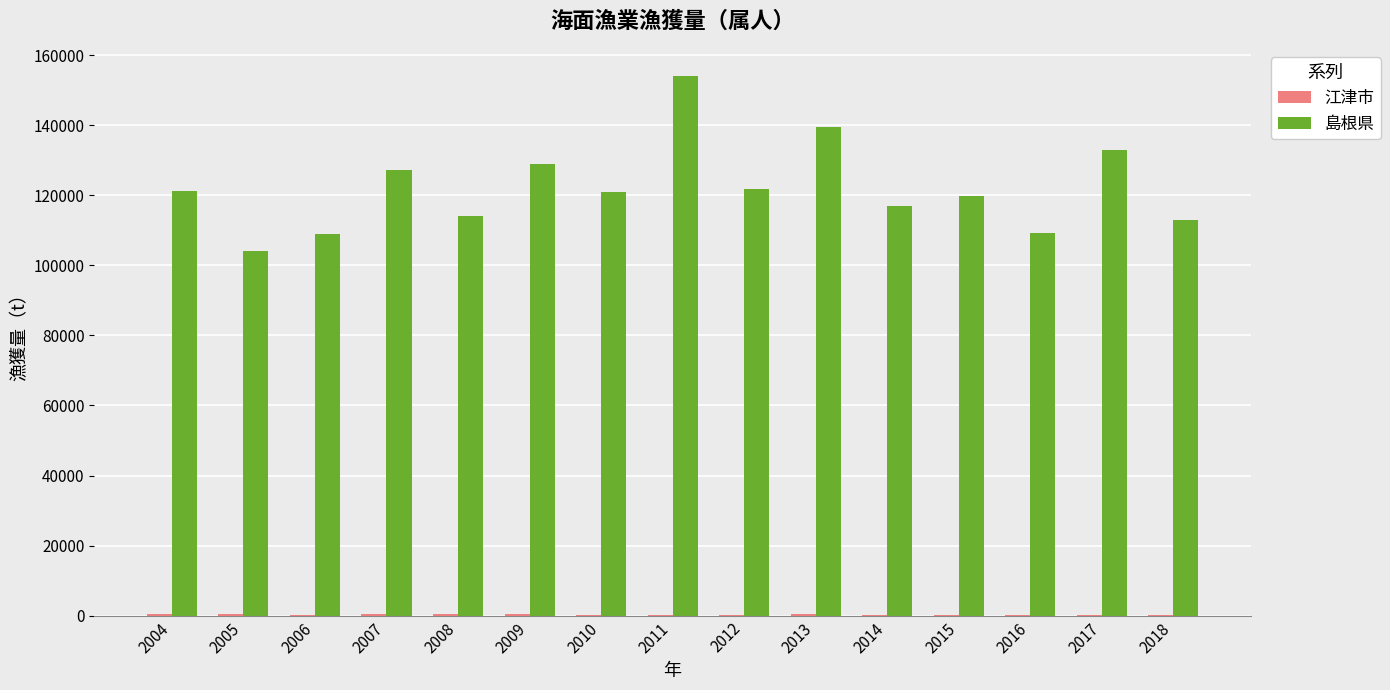

At which category is the sum across all series the highest?

2011